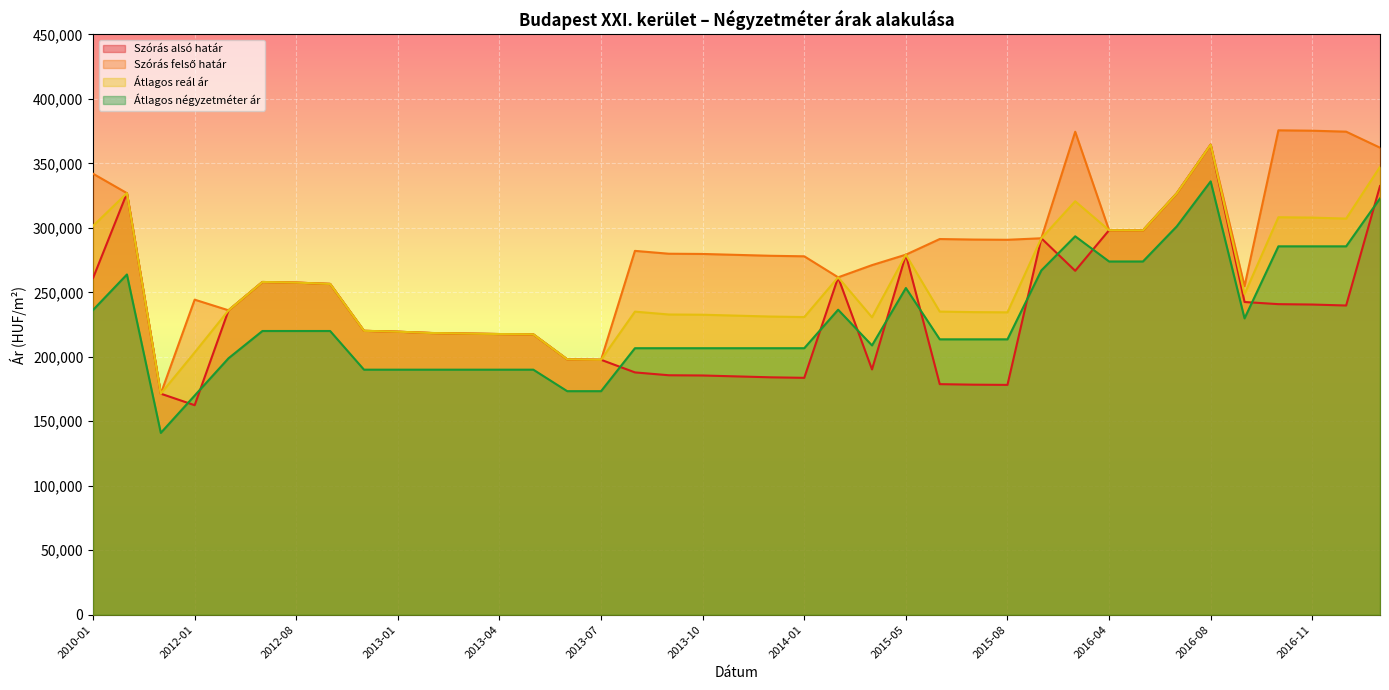

What is the value of the Átlagos négyzetméter ár point at the 7th from the left?

220000